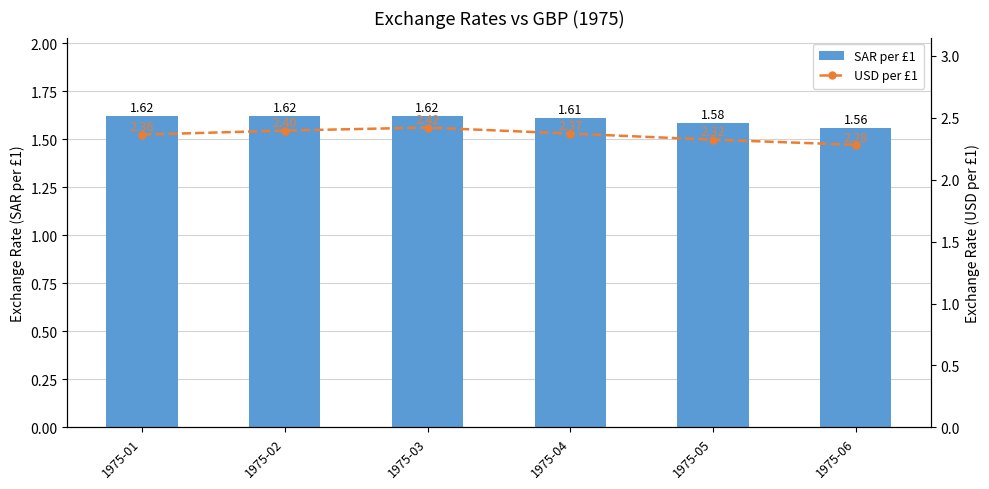

Rank the series by their maximum value, from lowest to highest.

SAR per £1, USD per £1